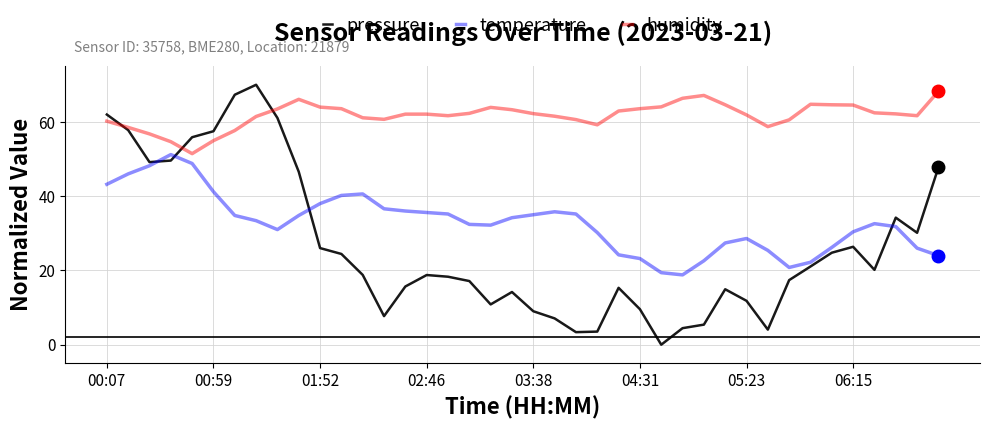

List the series in order of their overall mean, highest first.

humidity, temperature, pressure